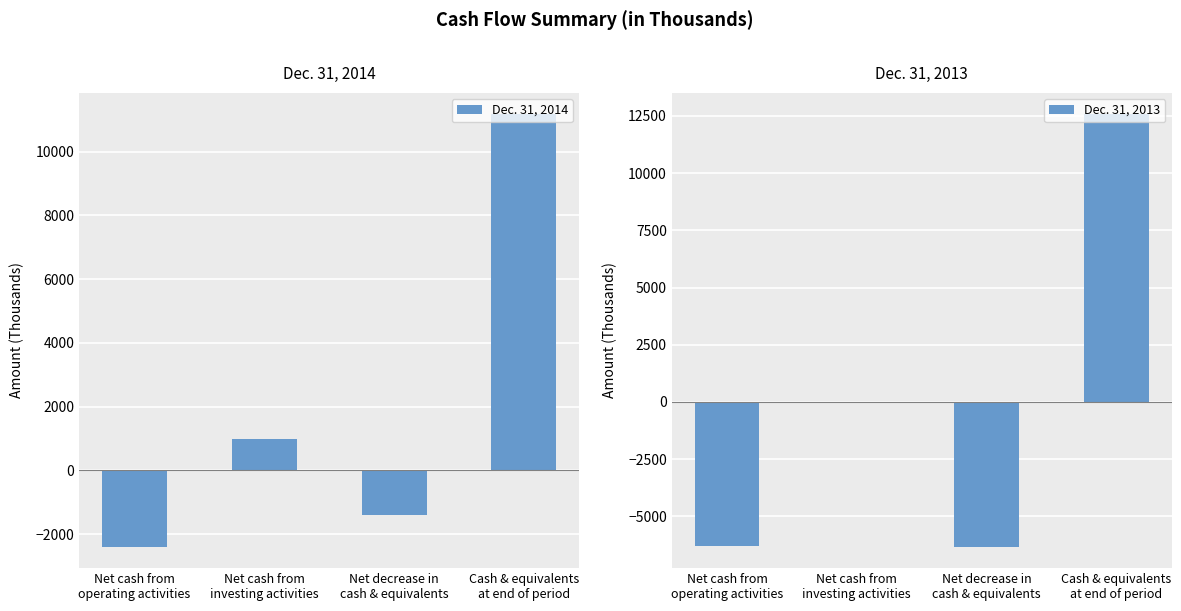

Between Cash & equivalents
at end of period and Net decrease in
cash & equivalents, which is larger?

Cash & equivalents
at end of period